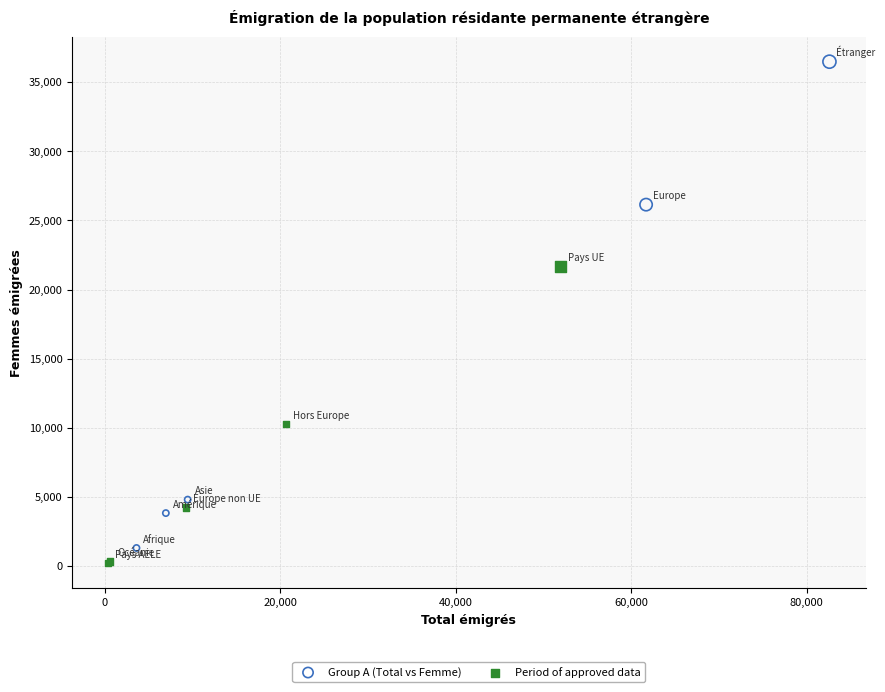

Which series has the largest Y range (max minus min)?

Group A (Total vs Femme)